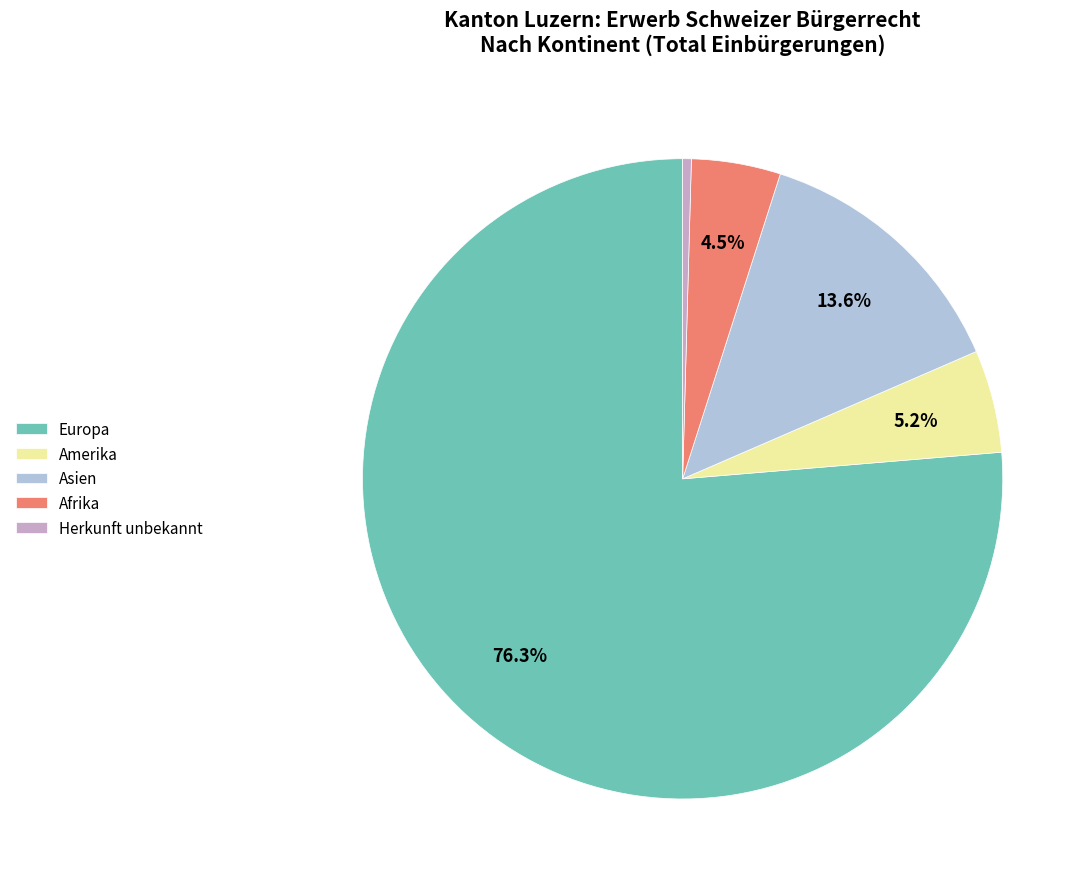

Between Europa and Afrika, which is larger?

Europa